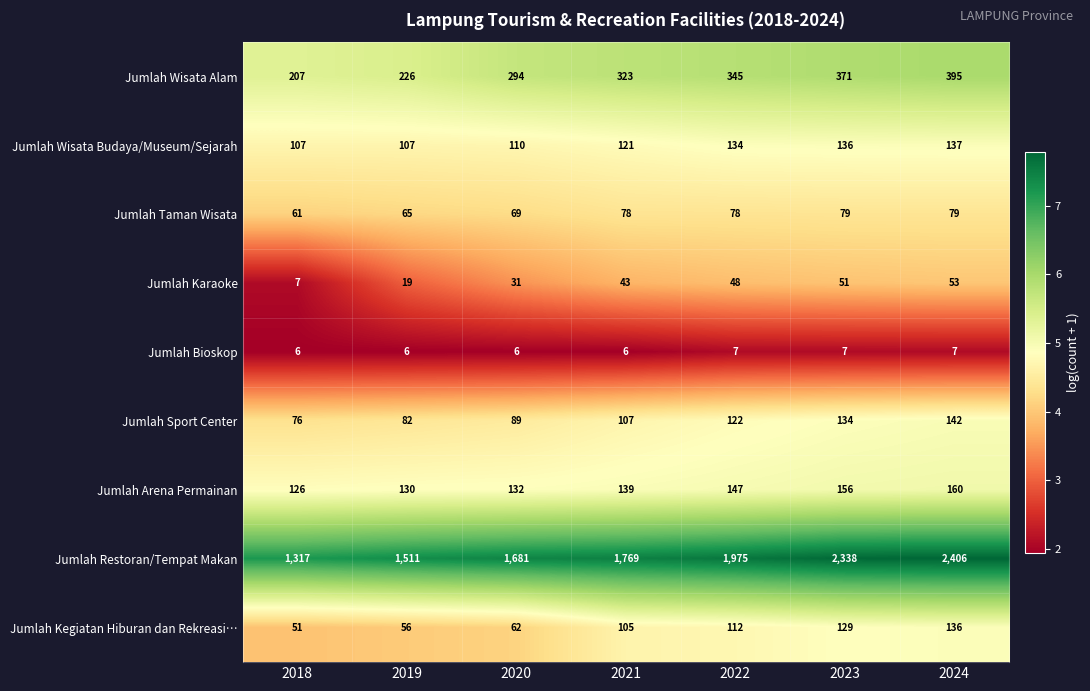

What is the difference between the second highest and second lowest values in the Jumlah Arena Permainan series?

26